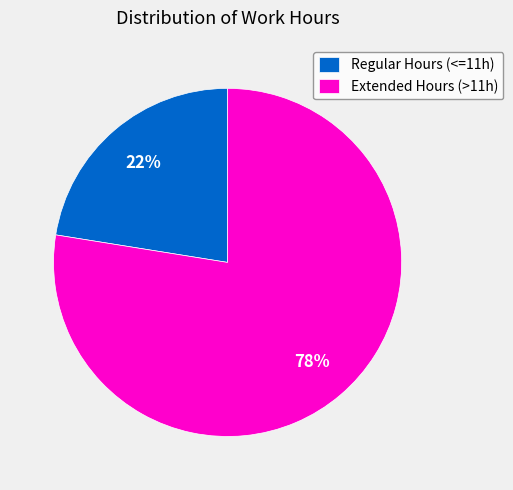

Is Regular Hours (<=11h) the majority of the pie?

No